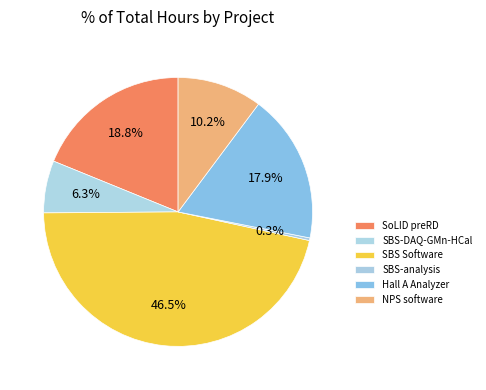

How many segments does this pie chart have?

6